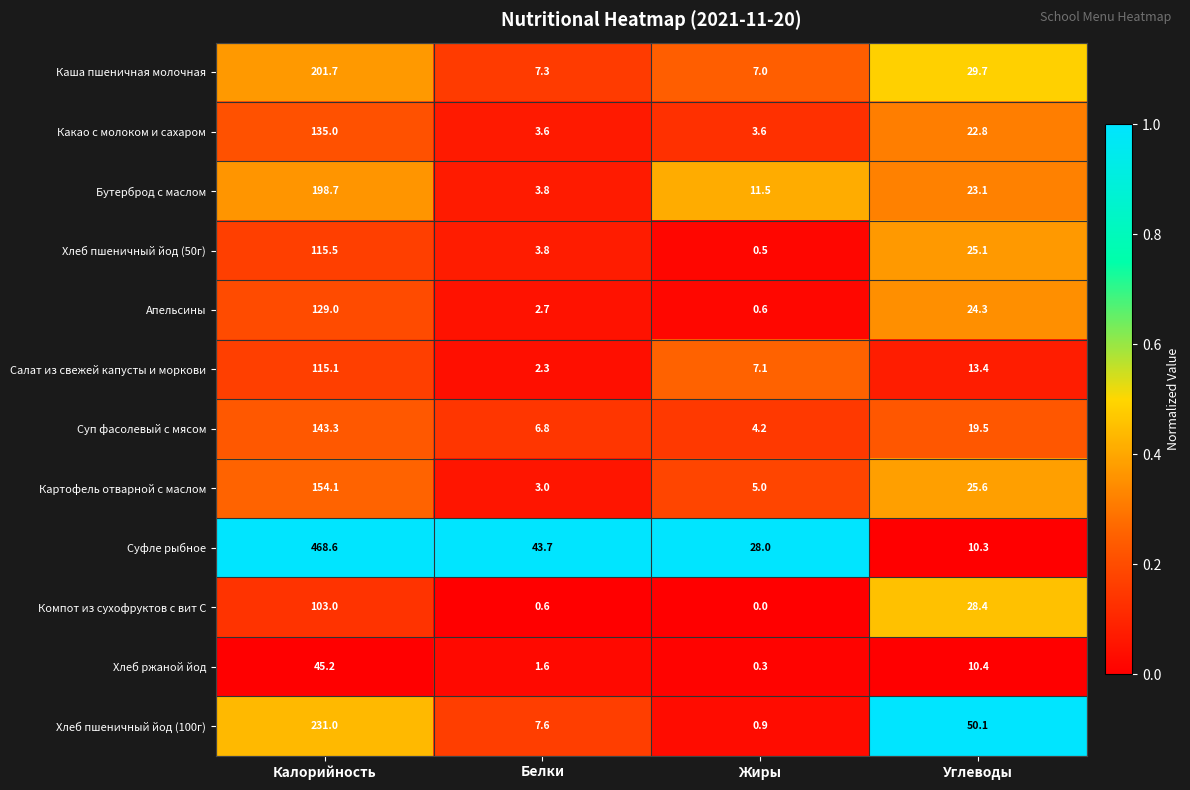

Rank the series at Жиры from highest to lowest value.

Суфле рыбное, Бутерброд с маслом, Салат из свежей капусты и моркови, Каша пшеничная молочная, Картофель отварной с маслом, Суп фасолевый с мясом, Какао с молоком и сахаром, Хлеб пшеничный йод (100г), Апельсины, Хлеб пшеничный йод (50г), Хлеб ржаной йод, Компот из сухофруктов с вит С